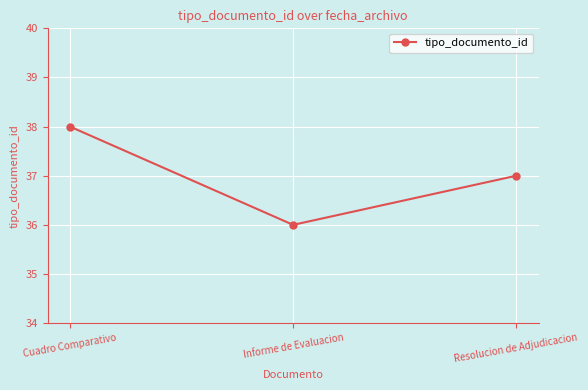

What position from the left is Informe de Evaluacion?

2